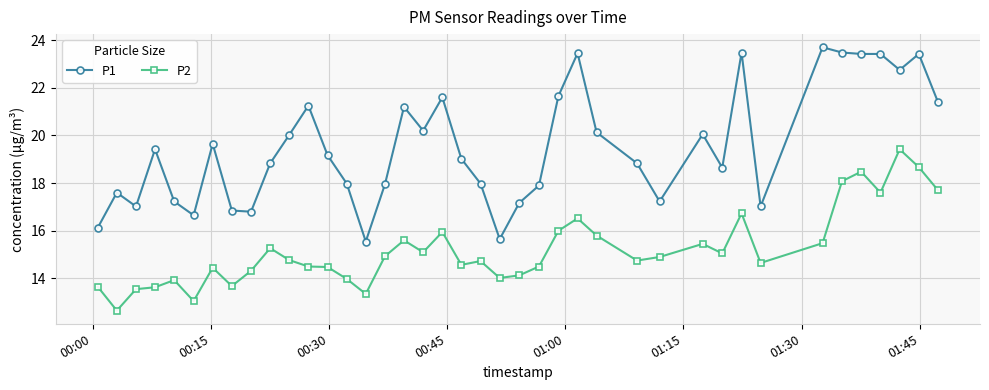

True or false: P1 and P2 cross at least once.

False